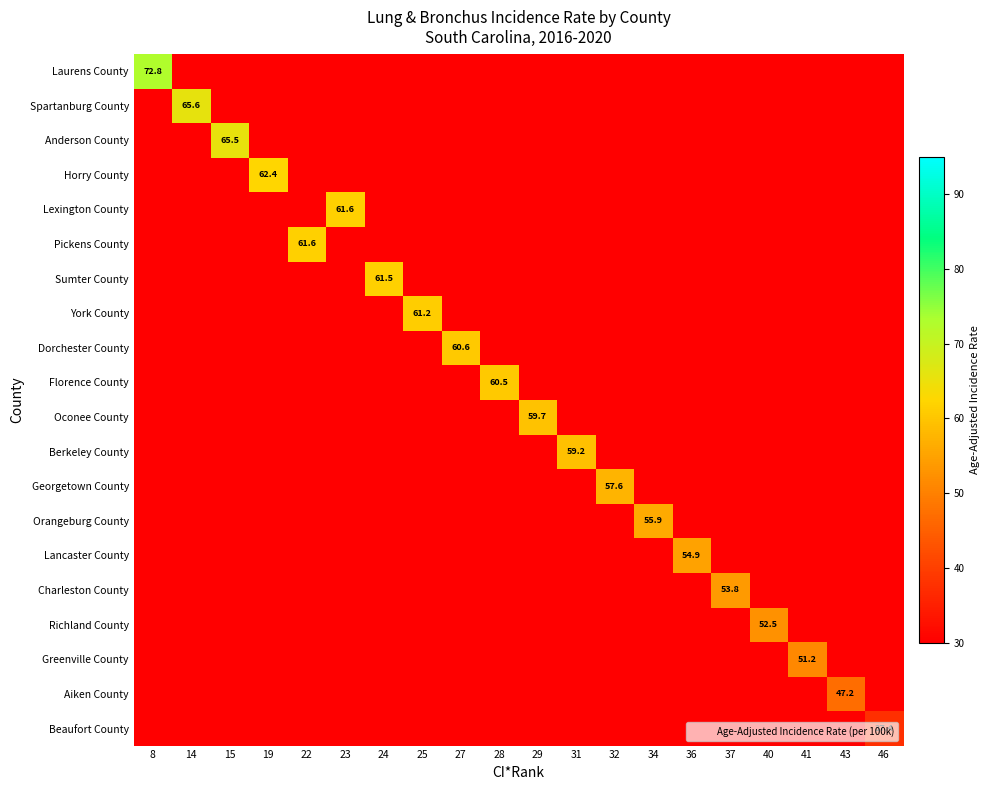

How many series are shown in this chart?

20